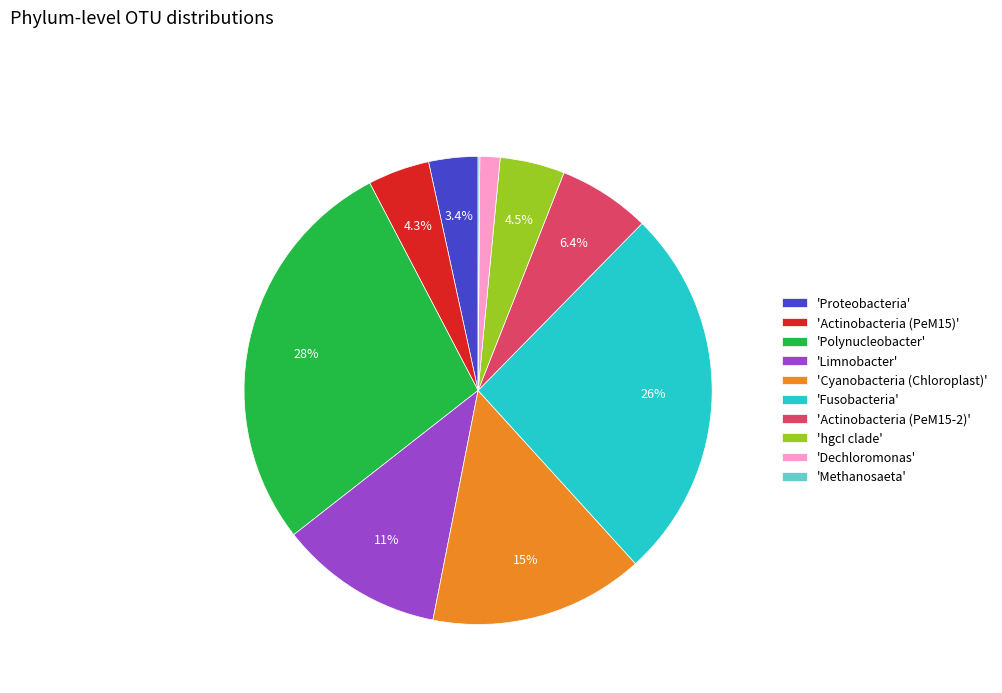

Does 'Limnobacter' account for over 50% of the chart?

No